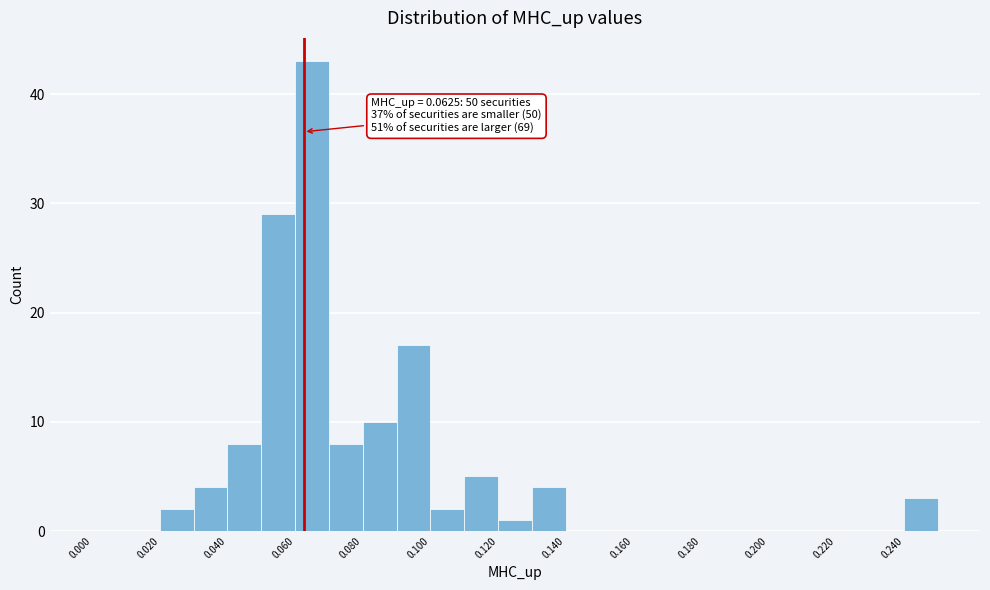

Over which range of the x-axis is the bar tallest?

0.06 to 0.07